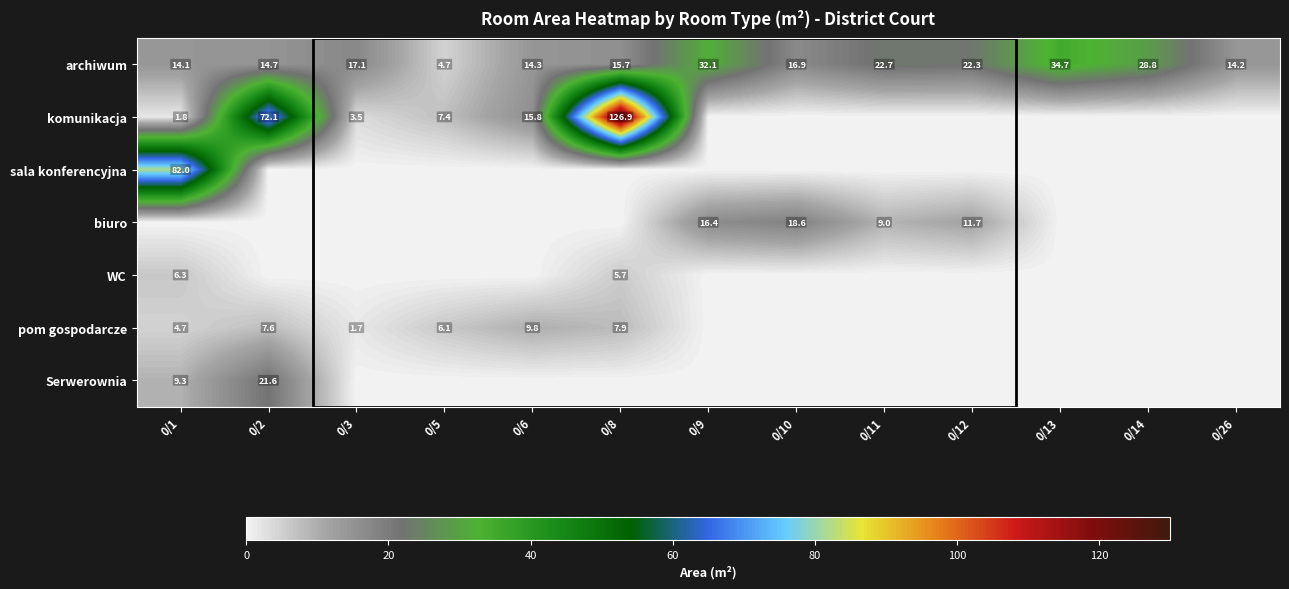

Is it true that WC equals 1.5 at 0/1?

False